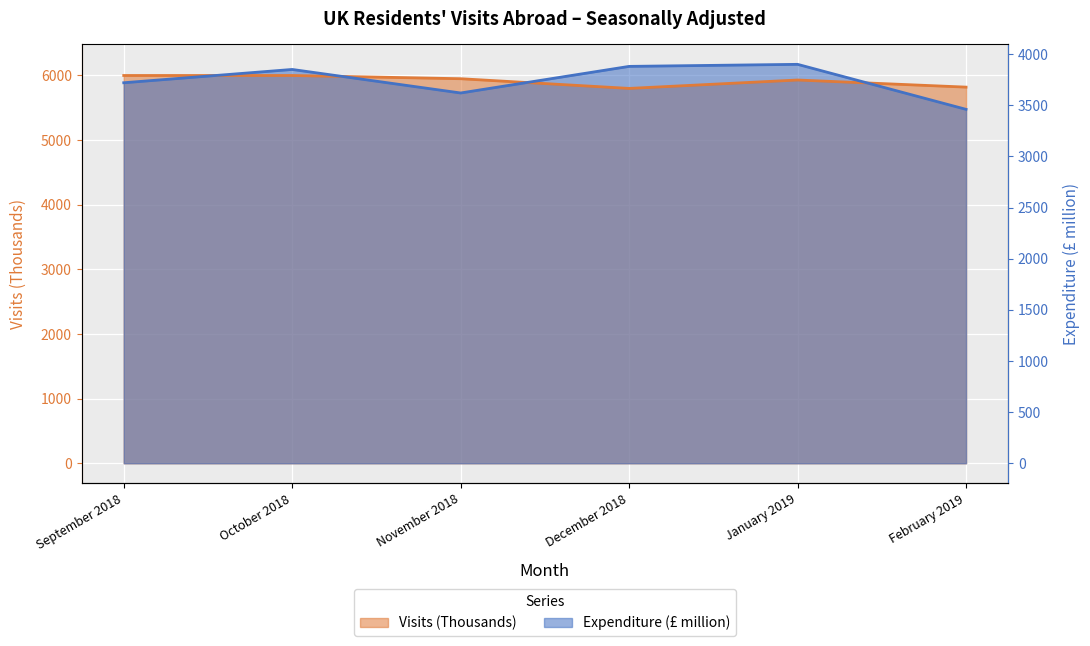

How many times do Expenditure (£ million) and Visits (Thousands) cross each other?

4